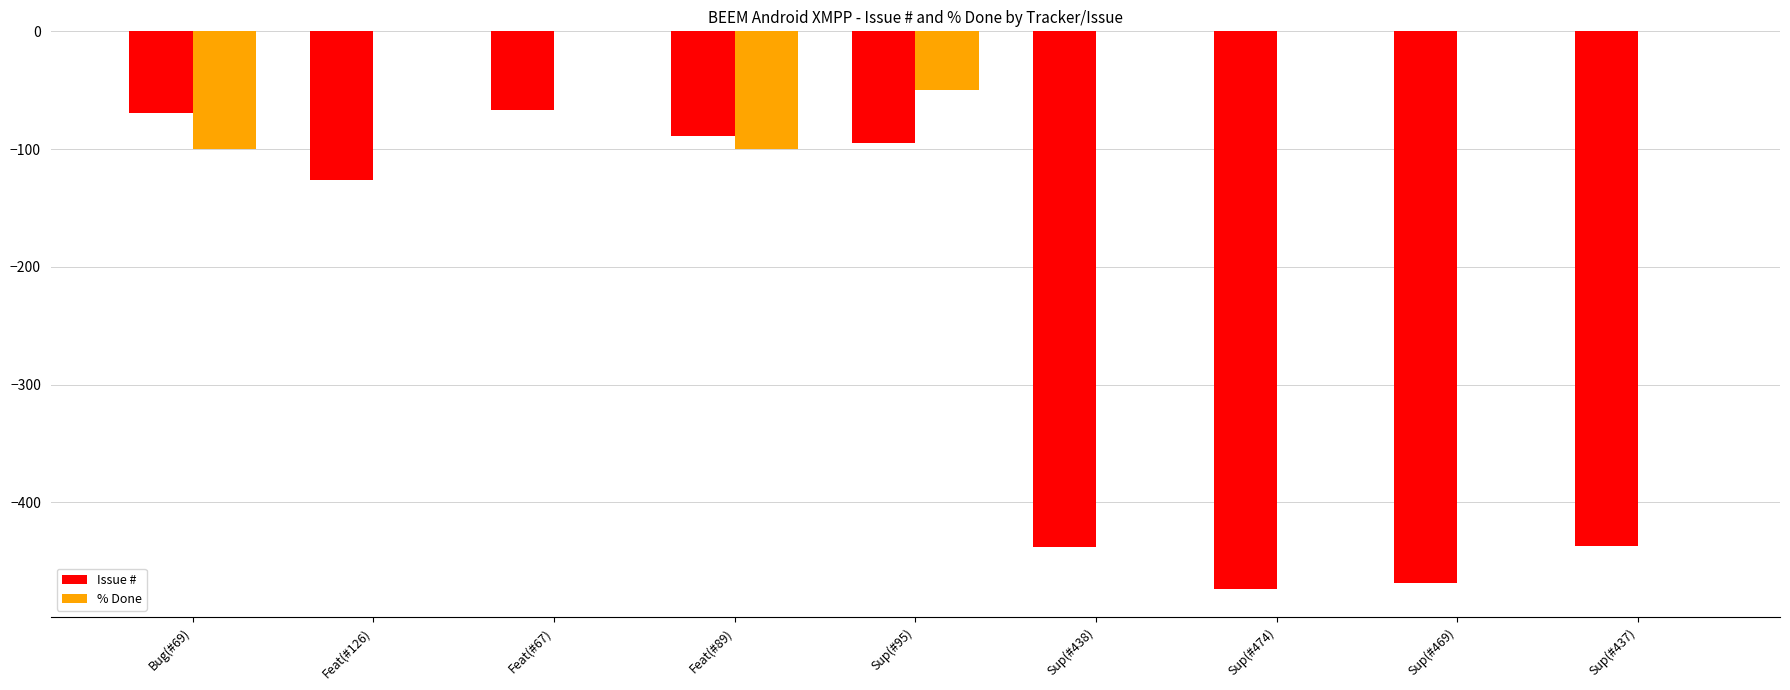

What is the total value across all series at Sup(#437)?

-437